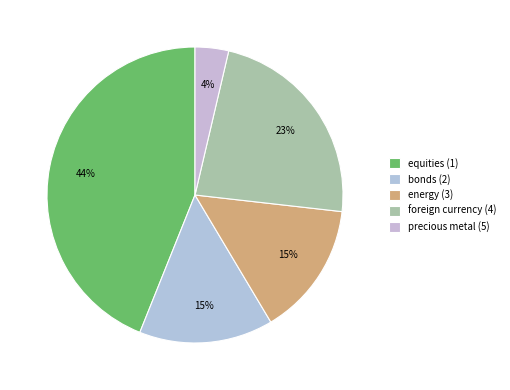

Does bonds (2) account for over 50% of the chart?

No